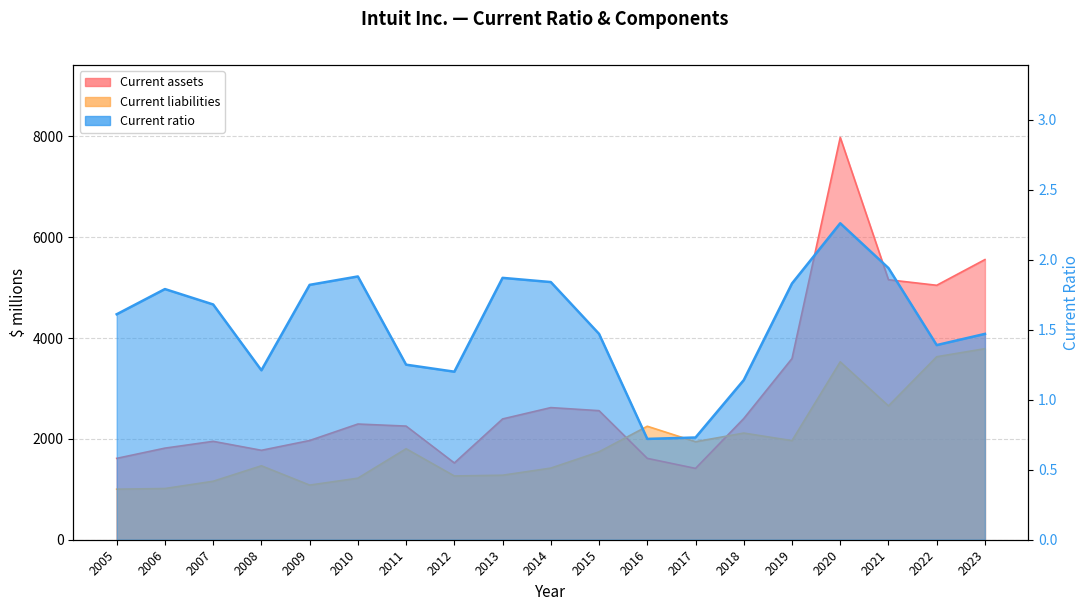

Reading right to left, transcribe all the data shown in this chart.

Current liabilities: 3790.0	3630.0	2655.0	3529.0	1966.0	2116.0	1944.0	2251.0	1744.0	1421.0	1280.0	1265.0	1805.0	1221.0	1084.0	1467.0	1160.0	1016.0	1003.0
Current assets: 5557.0	5047.0	5157.0	7980.0	3594.0	2404.0	1415.0	1614.0	2560.0	2621.0	2396.0	1523.0	2254.0	2295.0	1968.0	1774.0	1952.0	1817.0	1614.0
Current ratio: 1.5	1.4	1.9	2.3	1.8	1.1	0.7	0.7	1.5	1.8	1.9	1.2	1.2	1.9	1.8	1.2	1.7	1.8	1.6